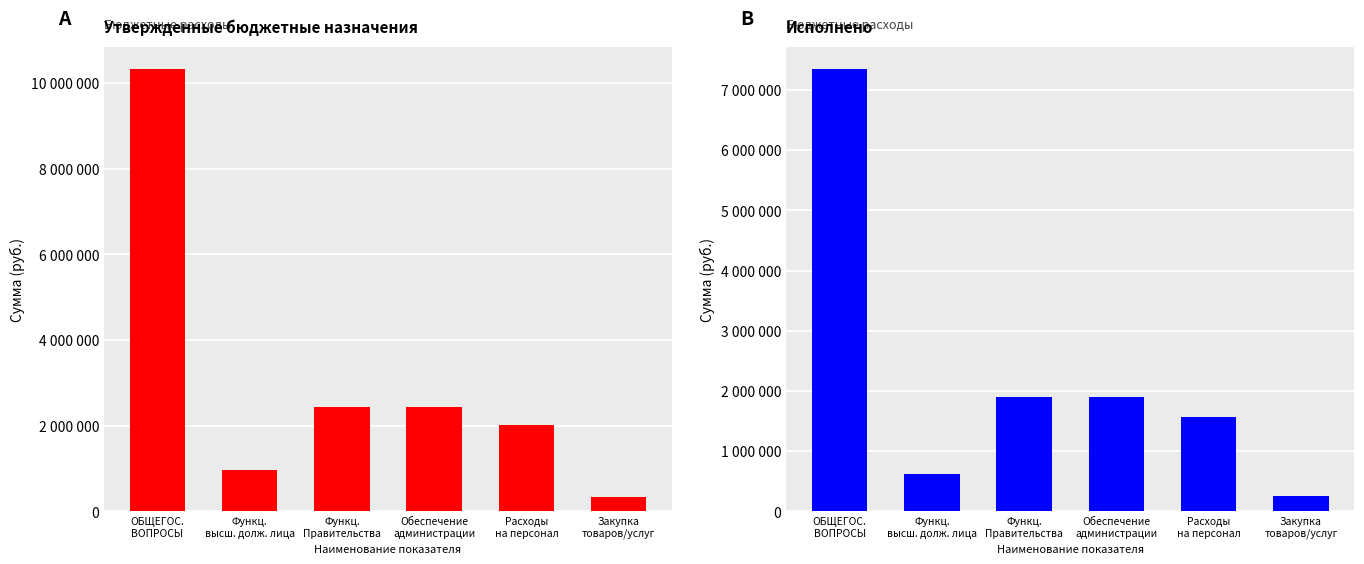

What is the maximum value for Исполнено?

7352626.4